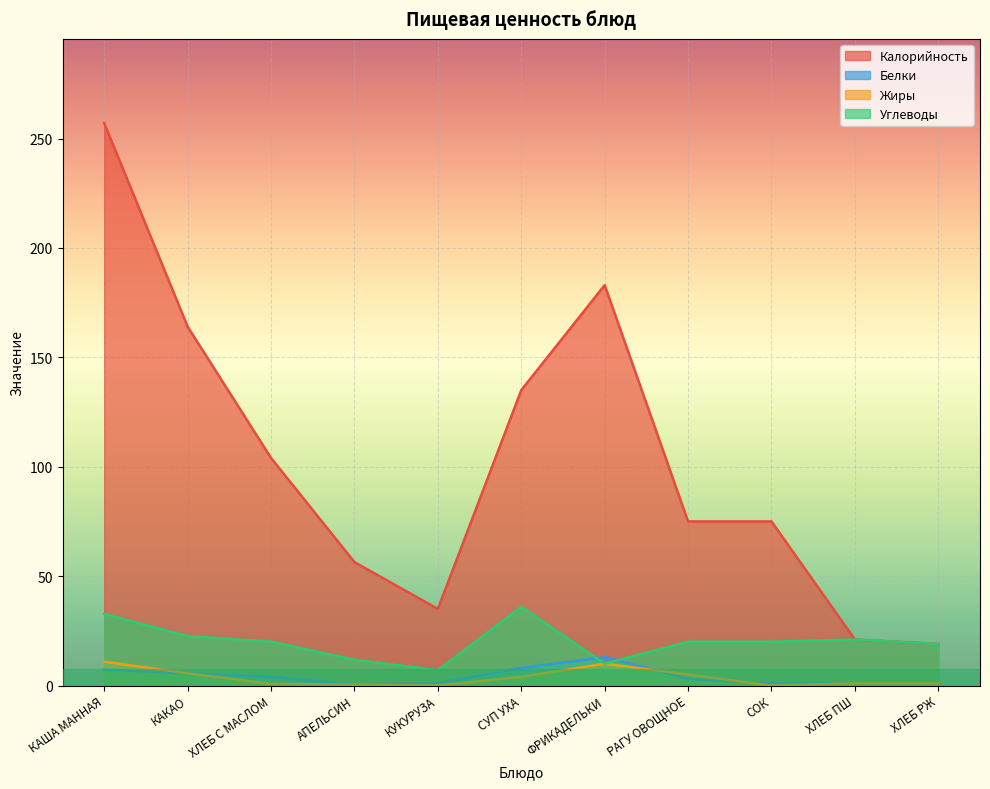

What are all the series names shown in the legend?

Калорийность, Белки, Жиры, Углеводы